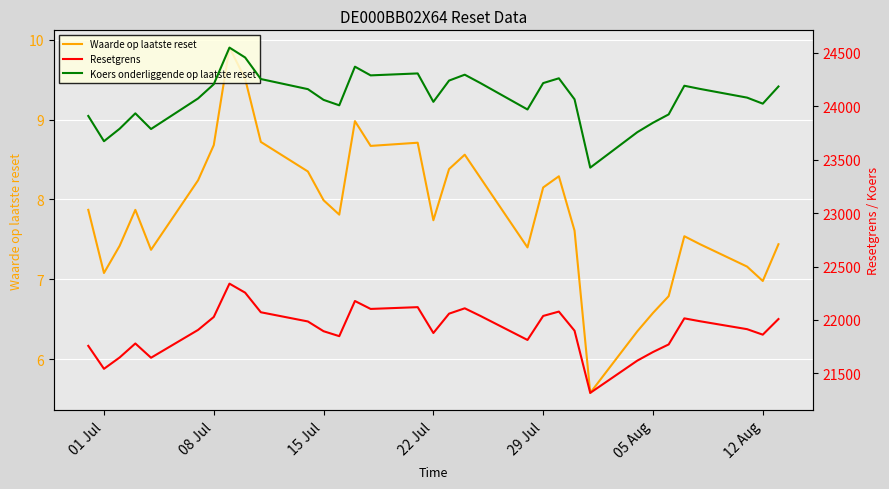

Count the number of categories in the chart.

33